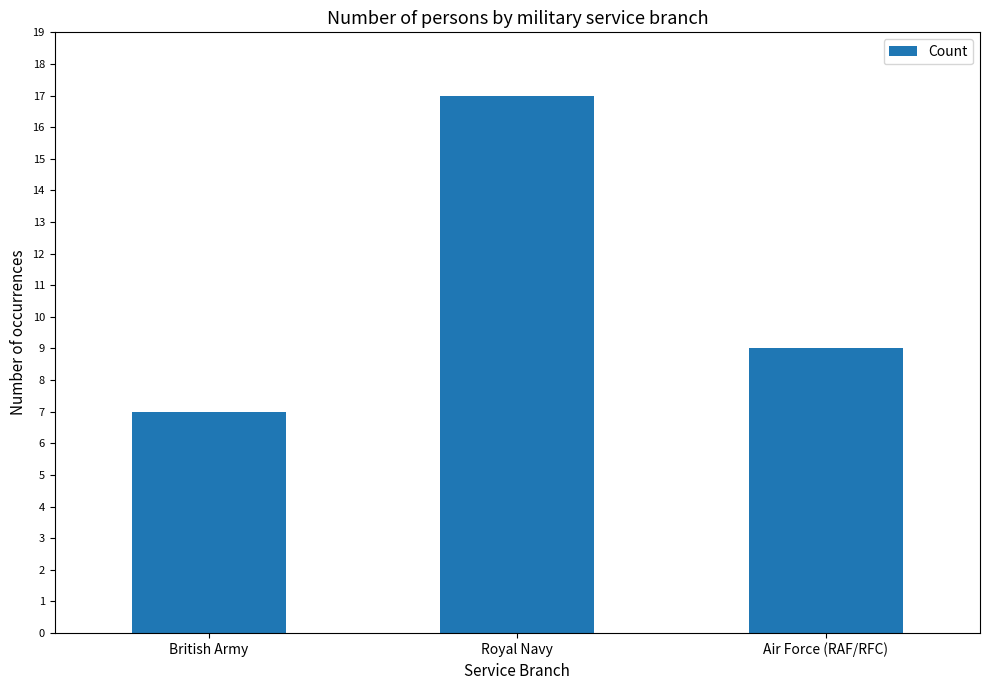

What is the difference between the maximum and minimum values?

10